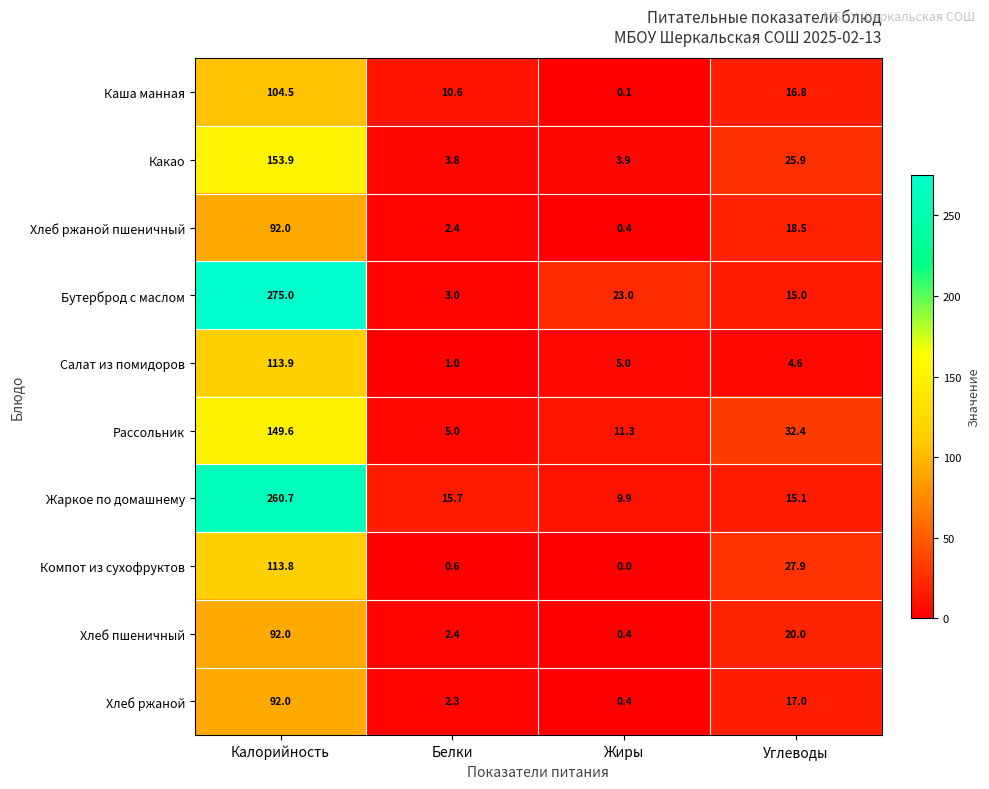

What is the lowest value of the Бутерброд с маслом series?

3.0